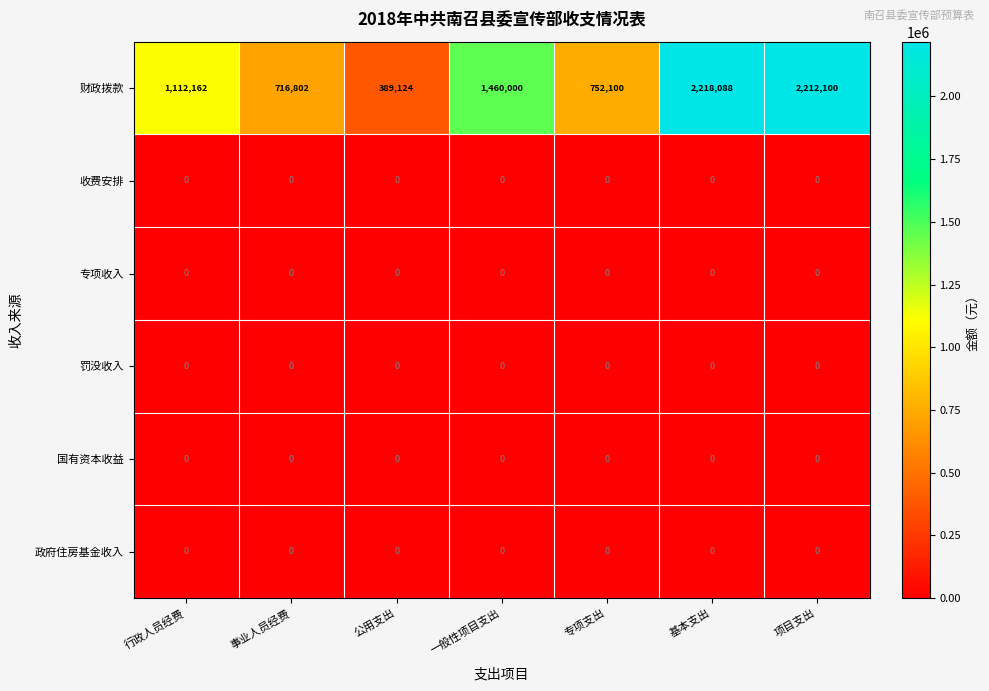

At which label does 财政拨款 reach its minimum?

公用支出